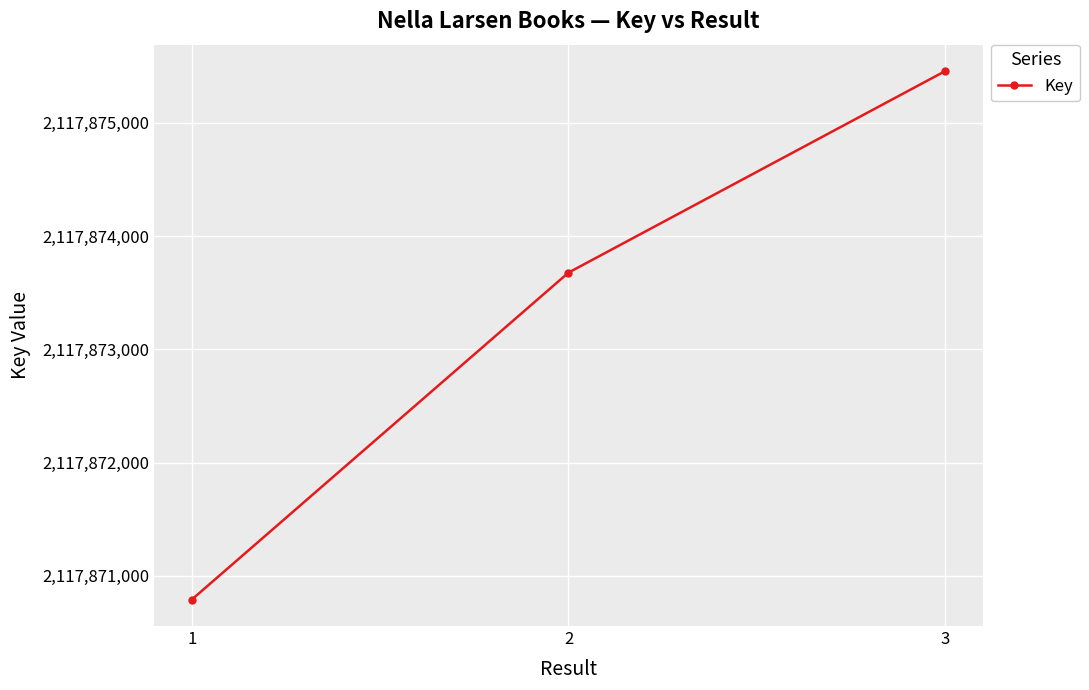

What is the difference between the second highest and minimum values?

2888